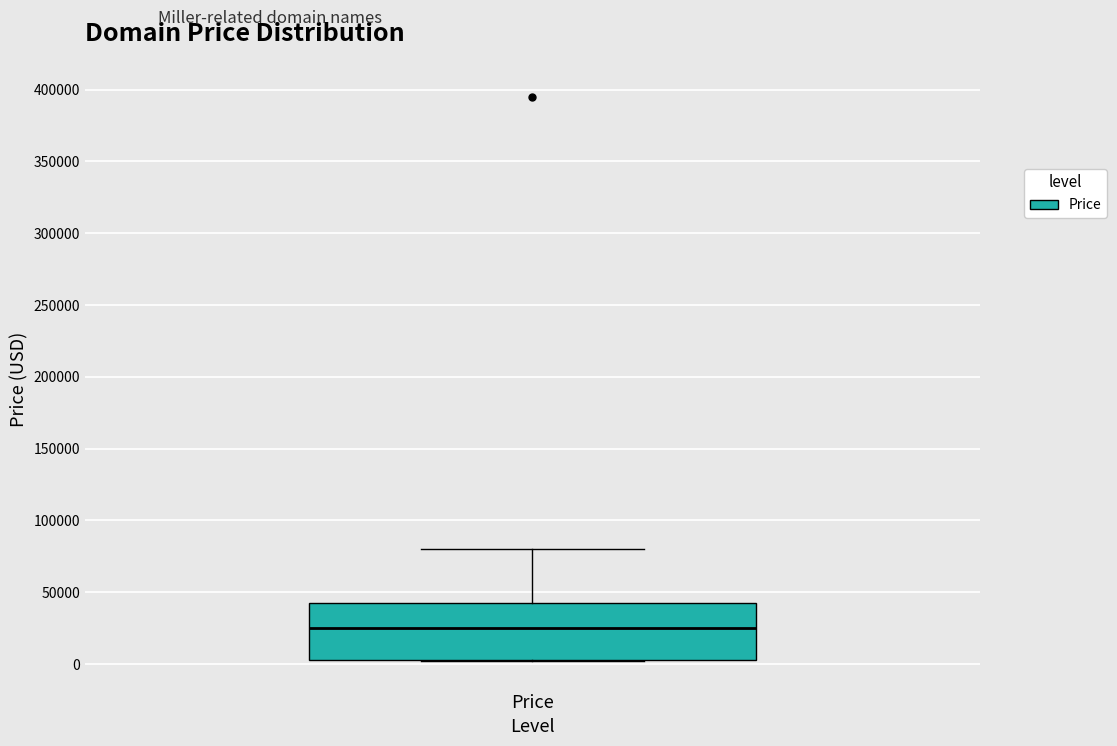

Read this box plot against the y-axis: the position of the median line, the range covered by the box, and the ends of both whiskers. The values are not printed on the chart, so give them approximately, as read against the axis.

median 25000, box 5000 to 40000, whiskers 0 to 80000